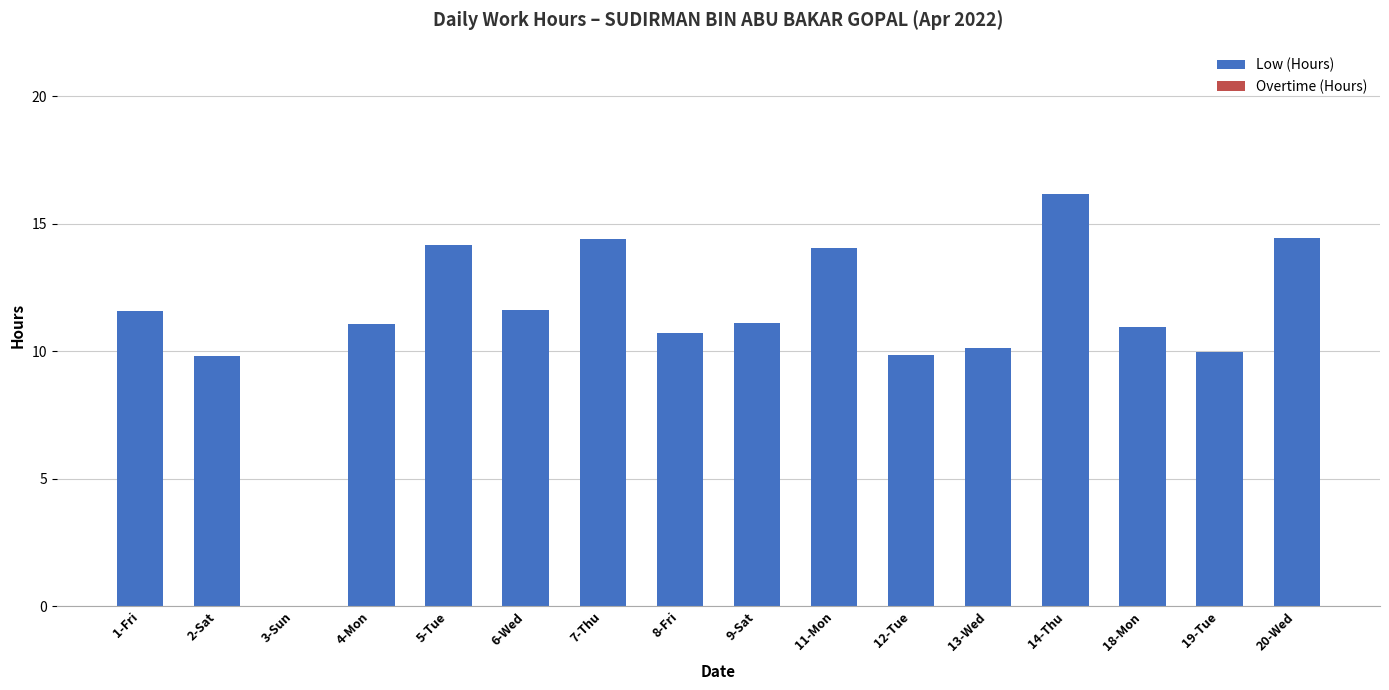

Is it true that the value at 19-Tue is 2.0?

False